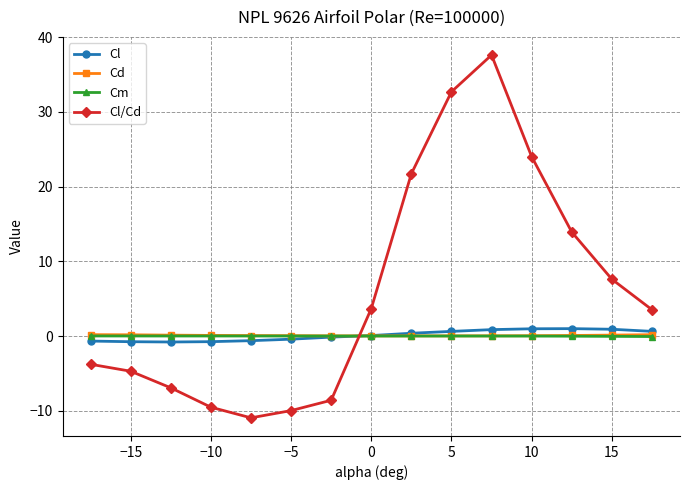

In Cl/Cd, how many points are lower than both neighbors (excluding endpoints)?

1